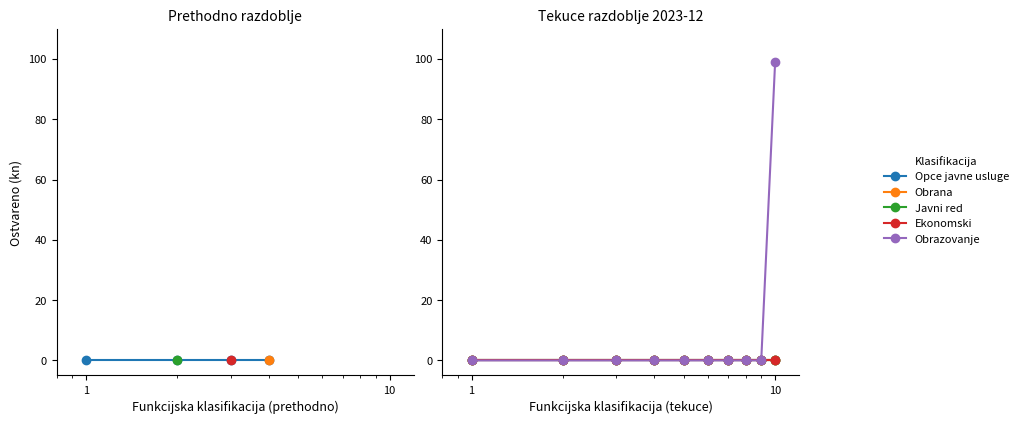

Reading right to left, transcribe all the data shown in this chart.

Opce javne usluge: 0	0	0	0	0	0	0	0	0	0
Obrana: 0	0	0	0	0	0	0	0	0	0
Javni red: 0	0	0	0	0	0	0	0	0	0
Ekonomski: 0	0	0	0	0	0	0	0	0	0
Obrazovanje: 99	0	0	0	0	0	0	0	0	0